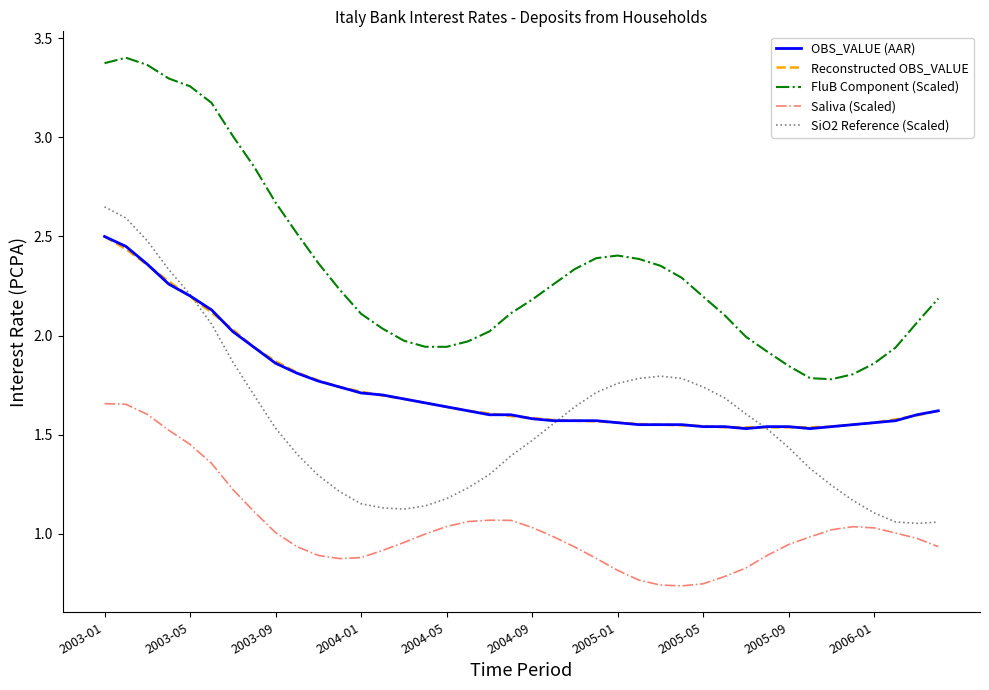

Which series has the largest total across all categories?

FluB Component (Scaled)